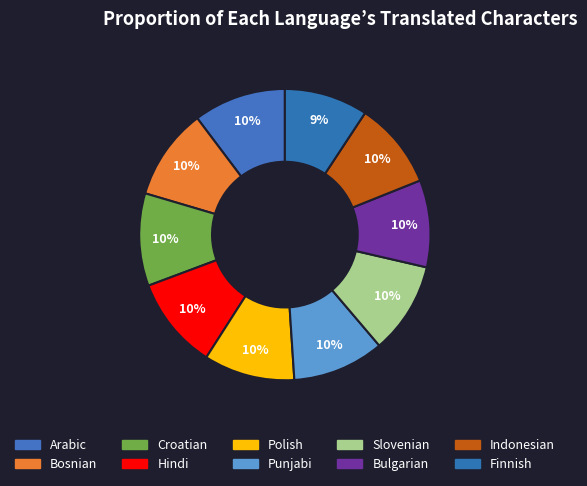

What is the smallest slice in the pie chart?

Finnish